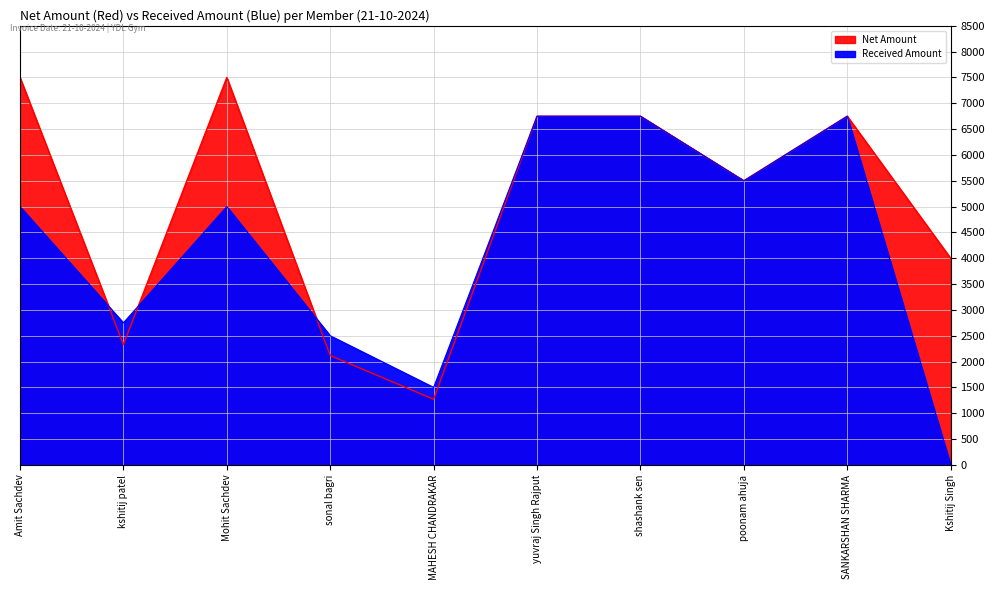

What is the difference between the second highest and second lowest values in the Net Amount series?

5381.4